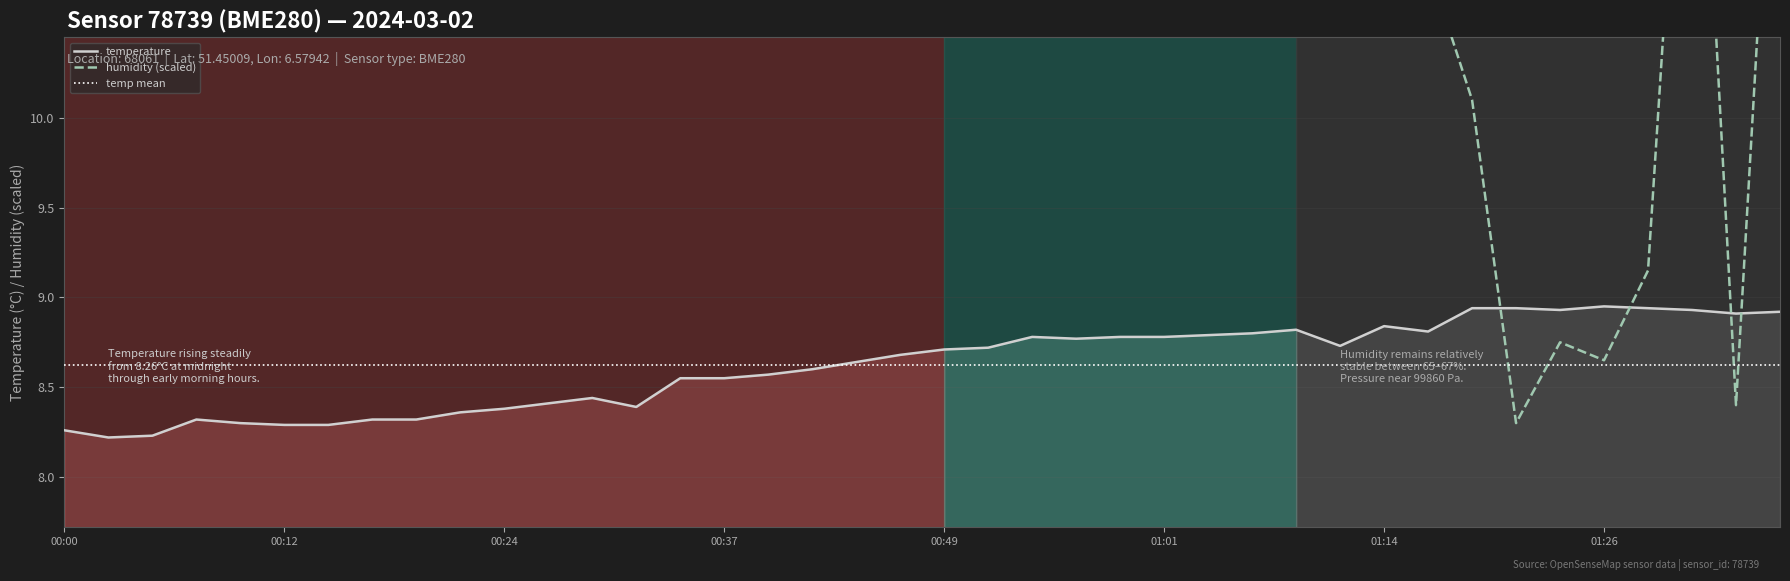

What is the average value of the humidity (scaled) series?

13.6